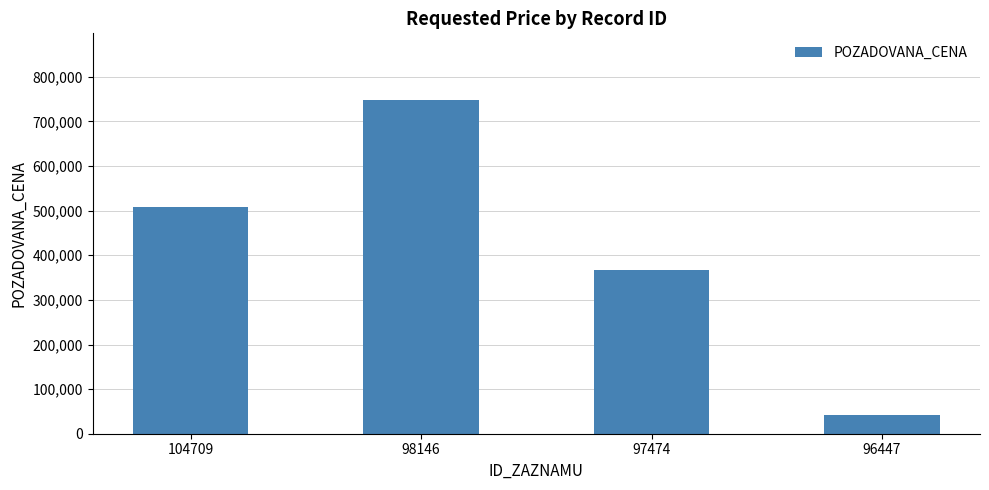

The value at 96447 is 42000. True or false?

True